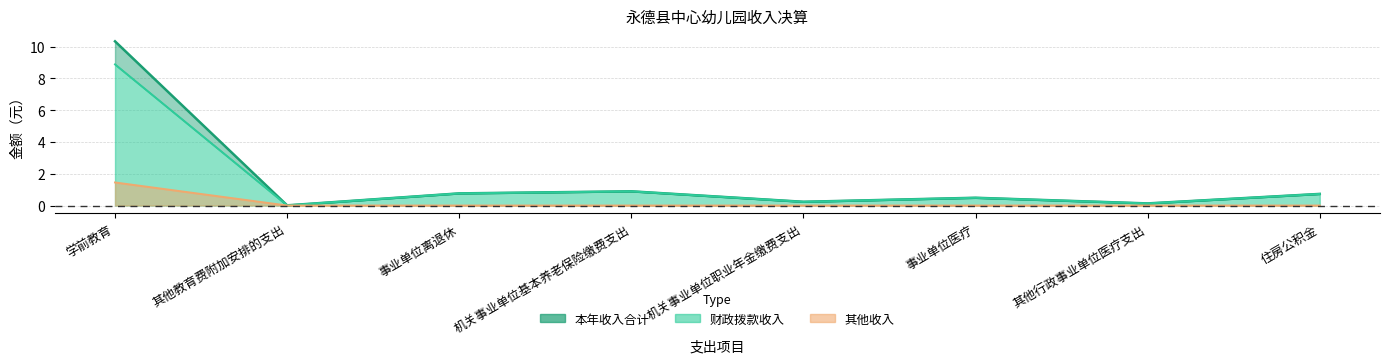

How many series are shown in this chart?

3